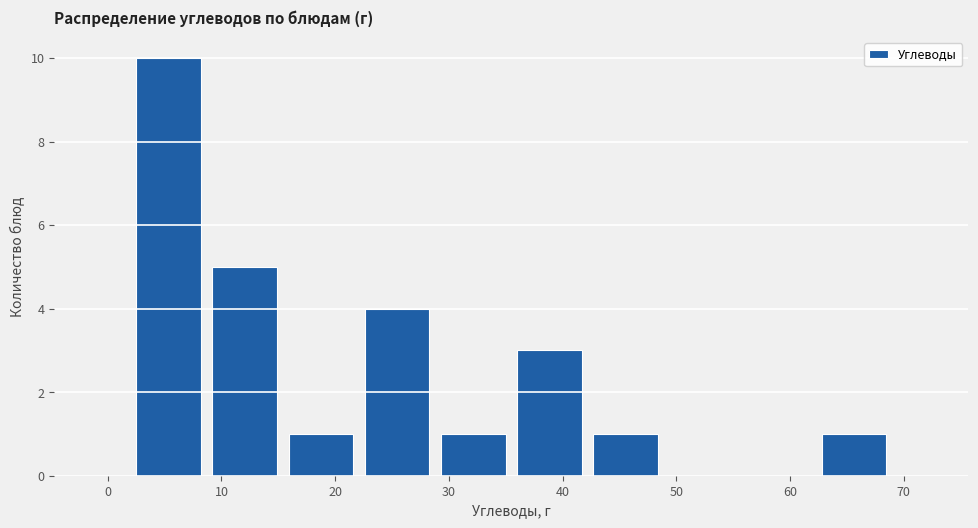

Reading left to right, list every bar in this chart as the range it spans on the x-axis followed by its height. Neither the bar edges nor the heights are printed on the chart, so give them approximately, as read against the axes.

2.0 to 8.7: 10
8.7 to 15.4: 5
15.4 to 22.1: 1
22.1 to 28.8: 4
28.8 to 35.5: 1
35.5 to 42.2: 3
42.2 to 48.9: 1
48.9 to 55.6: 0
55.6 to 62.3: 0
62.3 to 69.0: 1